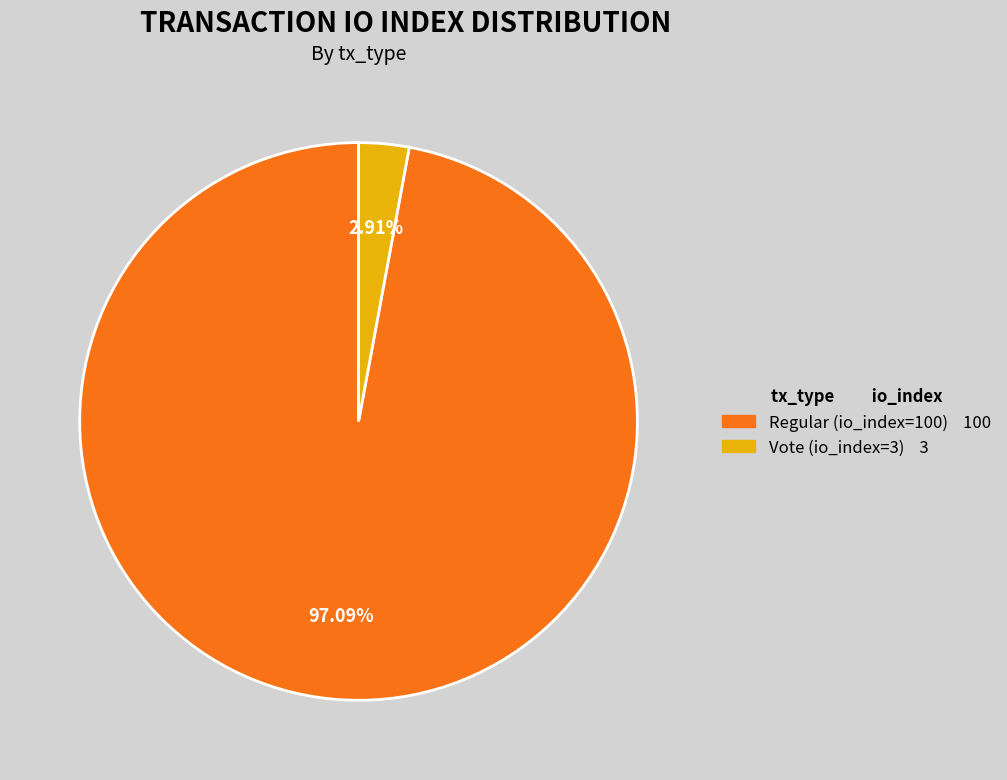

To the nearest percent, what portion does Vote (io_index=3) represent?

3%